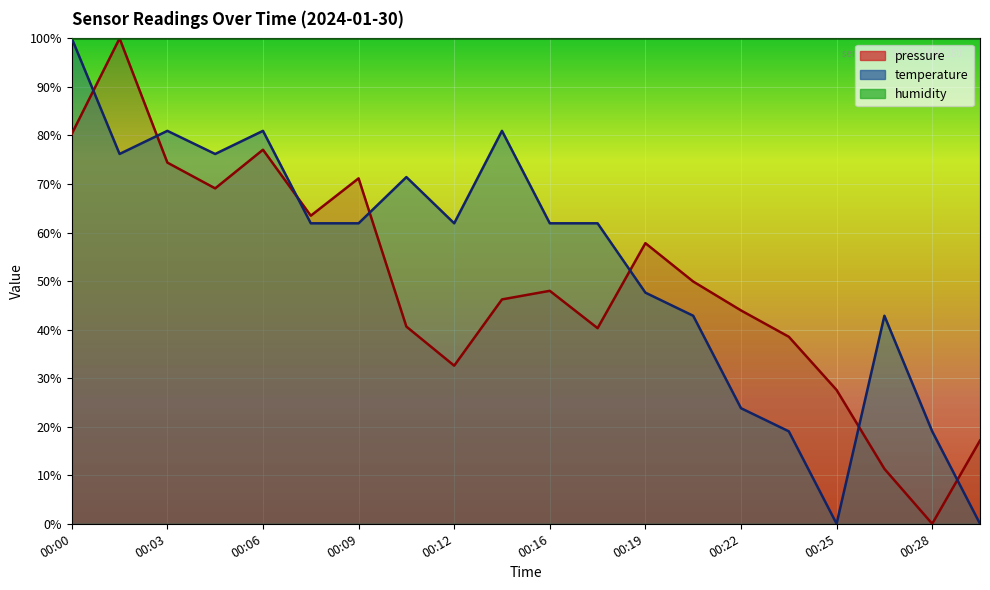

What is the difference between the temperature values at 00:19 and 00:06?

33.3